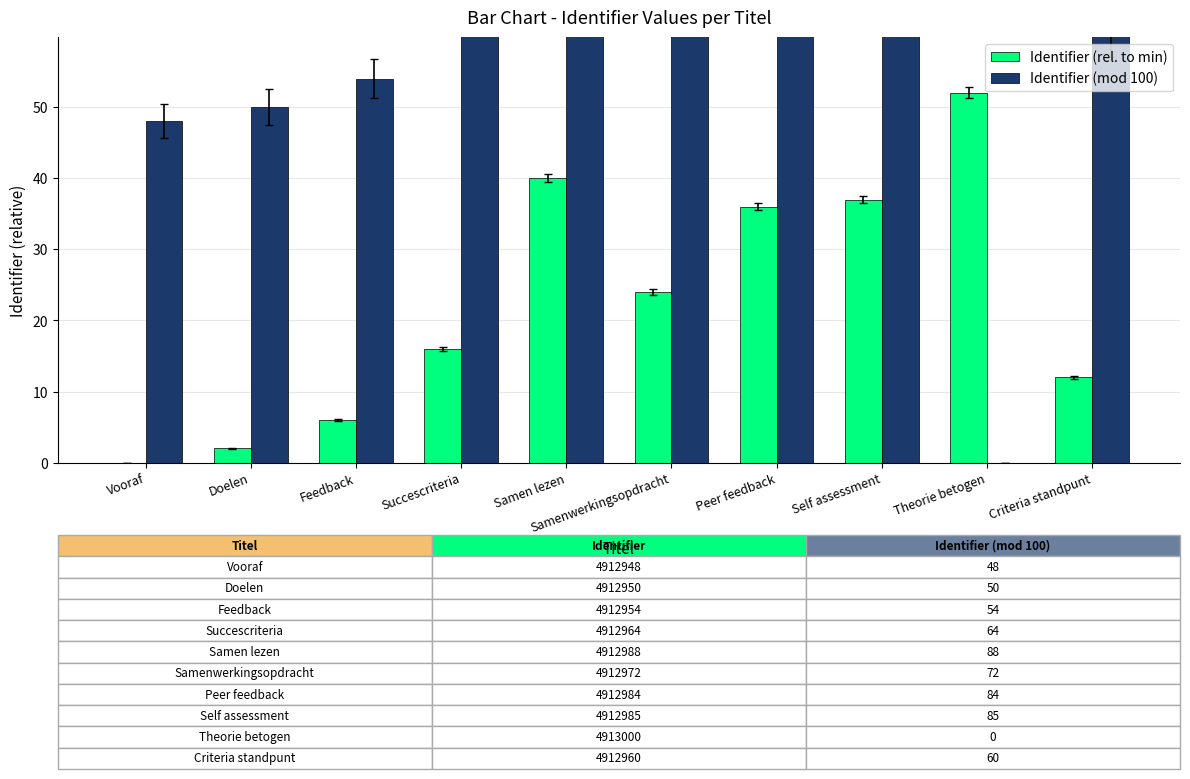

How many groups of bars are there?

10